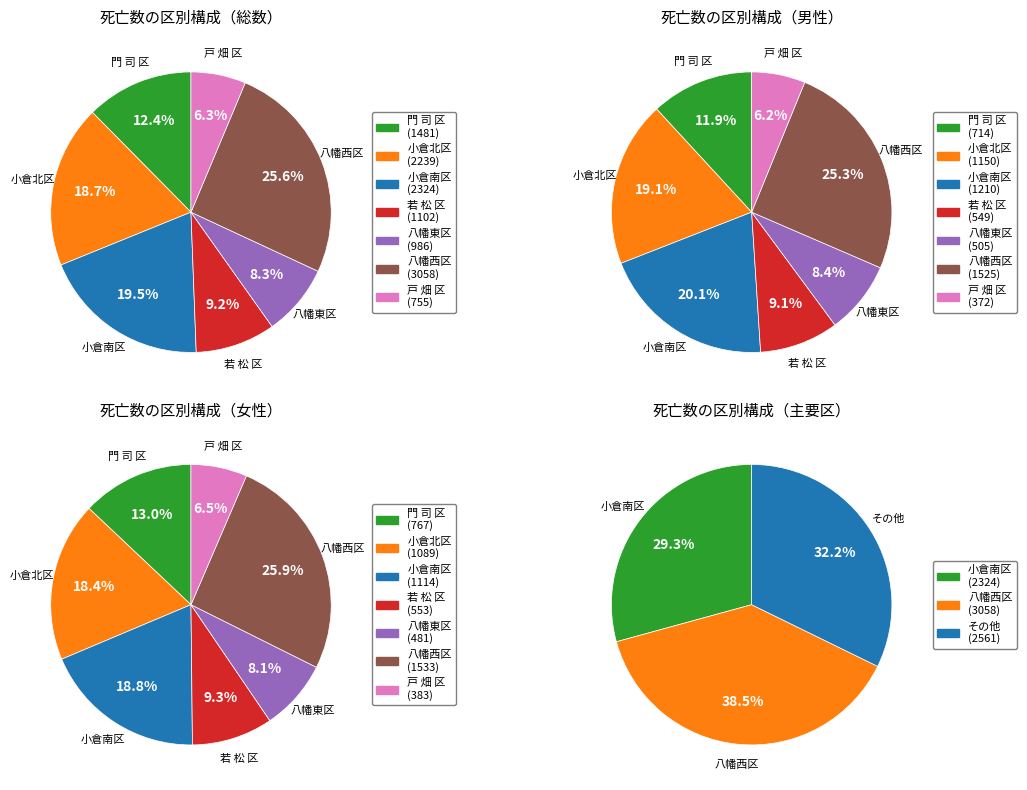

What is the smallest slice in the pie chart?

戸 畑 区